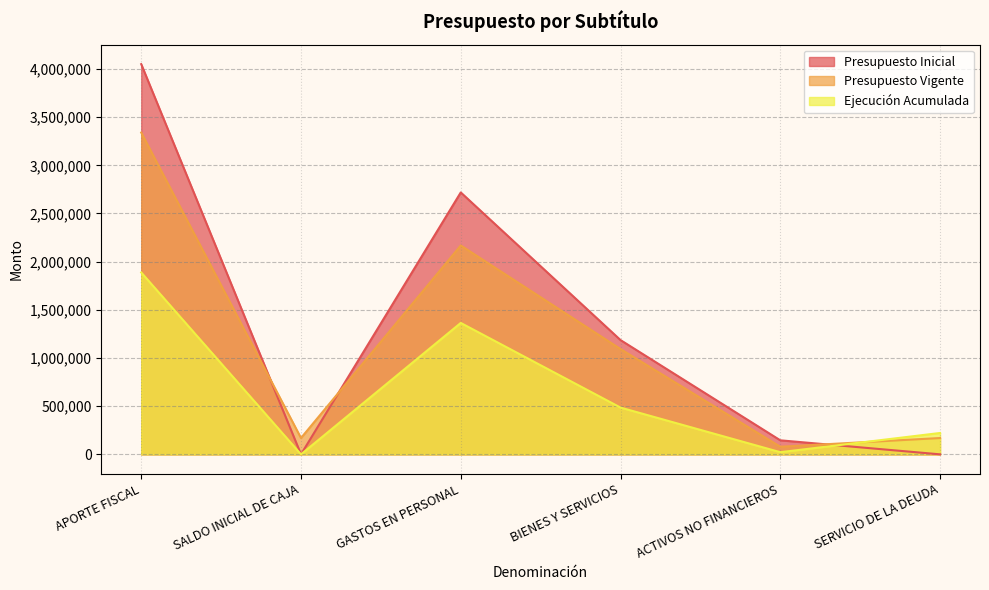

How many data points in Presupuesto Vigente are less than 1093107?

3